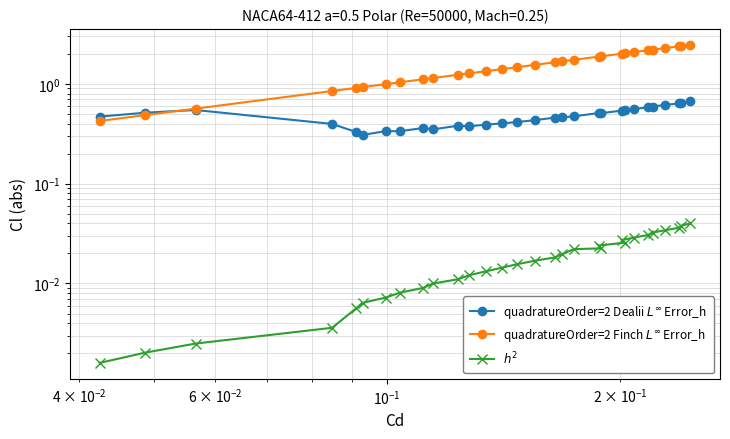

What is the sum of all $h^2$ values?

0.5